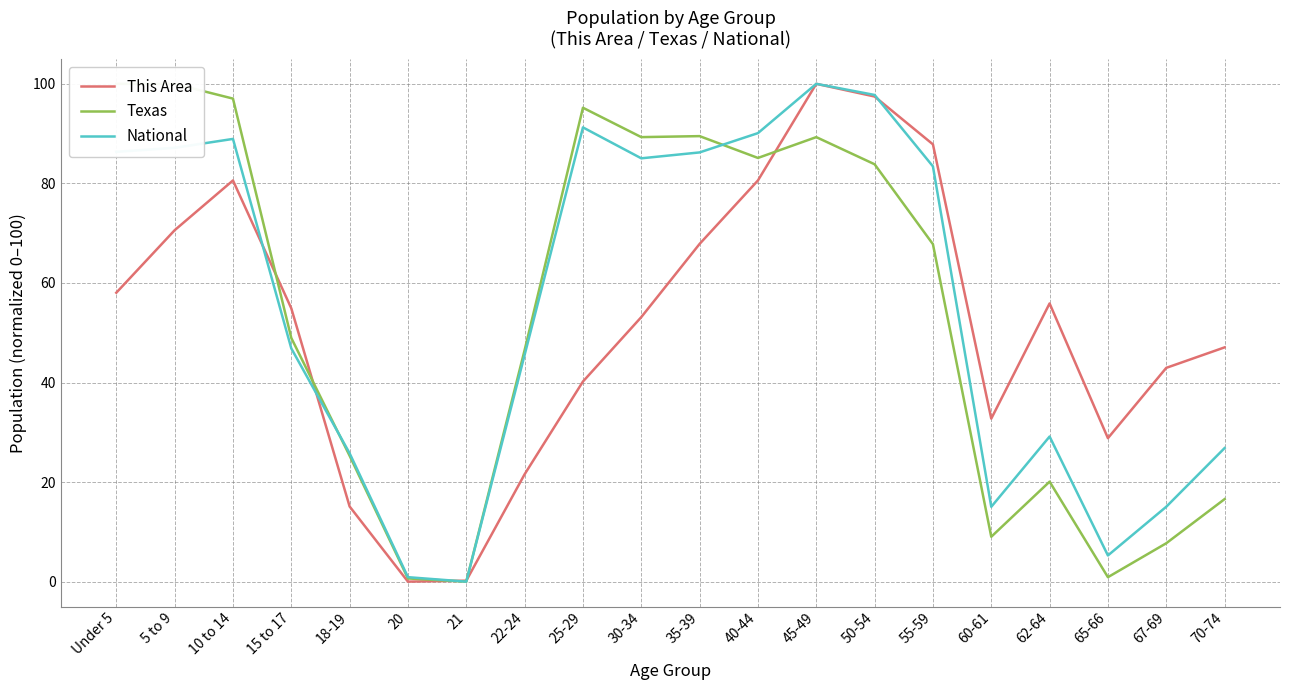

What is the highest value of the This Area series?

100.0